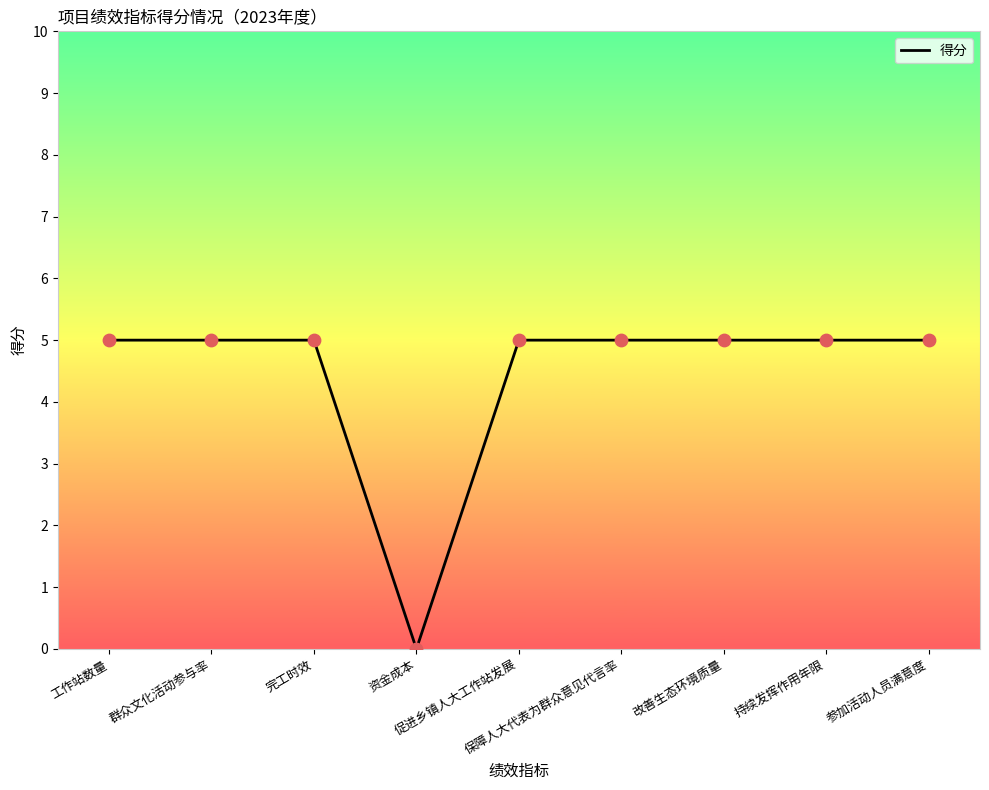

What is the maximum value shown in the chart?

5